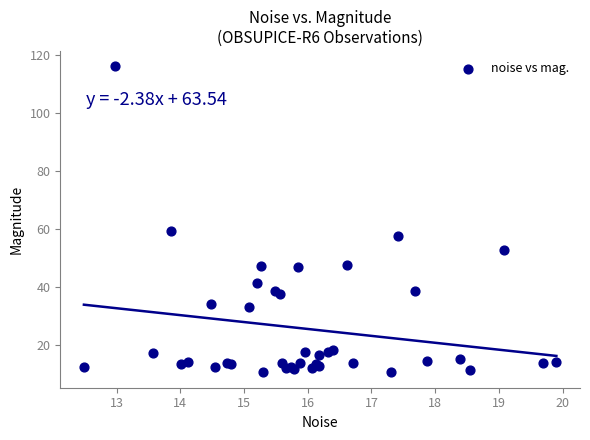

What Y value in the scatter plot is closest to 63?

59.1